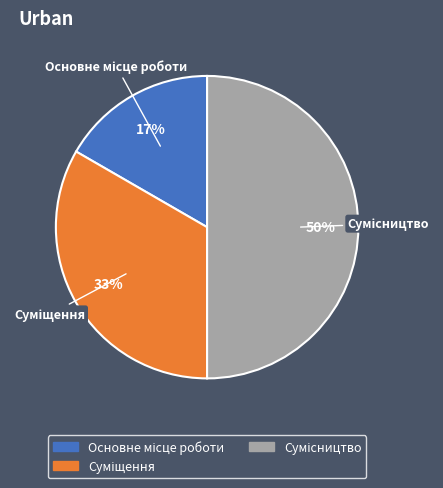

To the nearest percent, what is the difference between the largest and smallest slice percentages?

33%